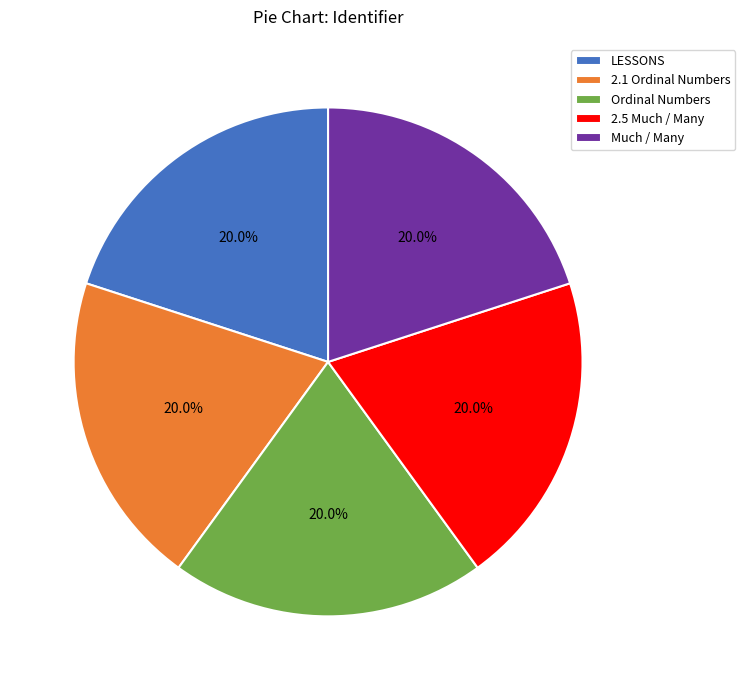

To the nearest percent, what portion does Ordinal Numbers represent?

20%